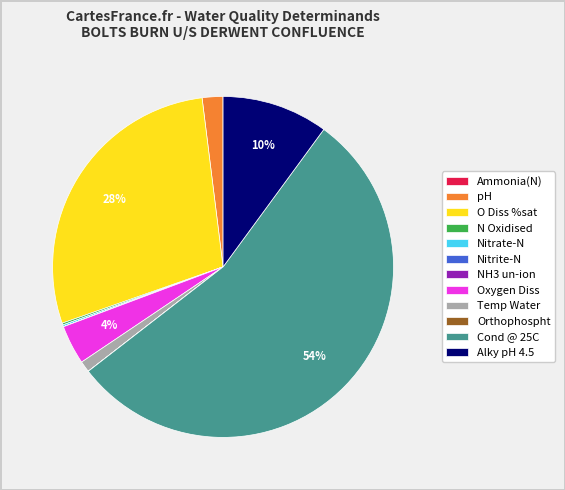

Approximately how many times larger is the value at Cond @ 25C compared to O Diss %sat?

1.9